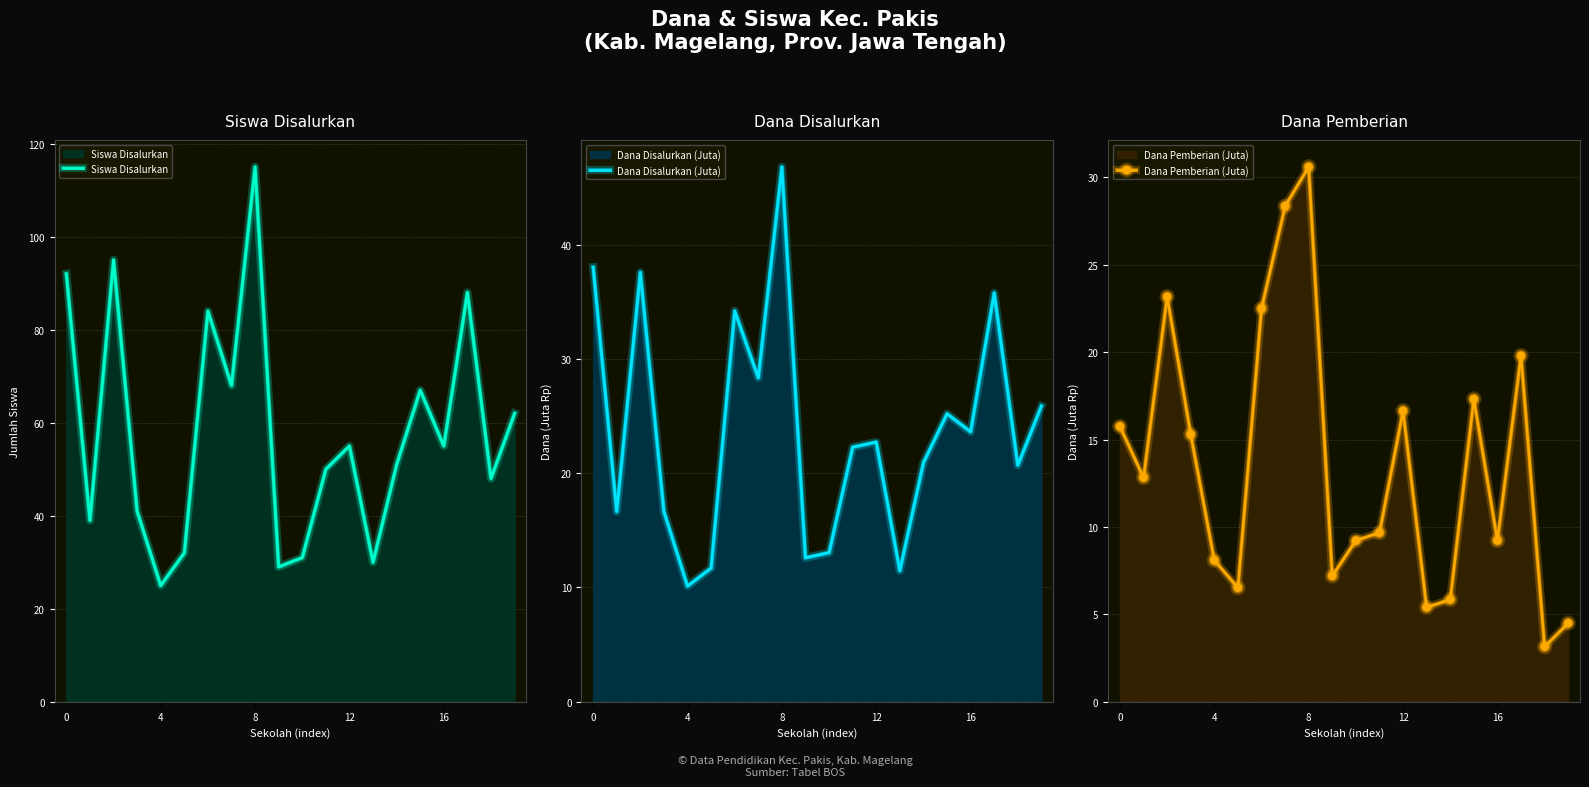

At which label does Siswa Disalurkan reach its minimum?

4